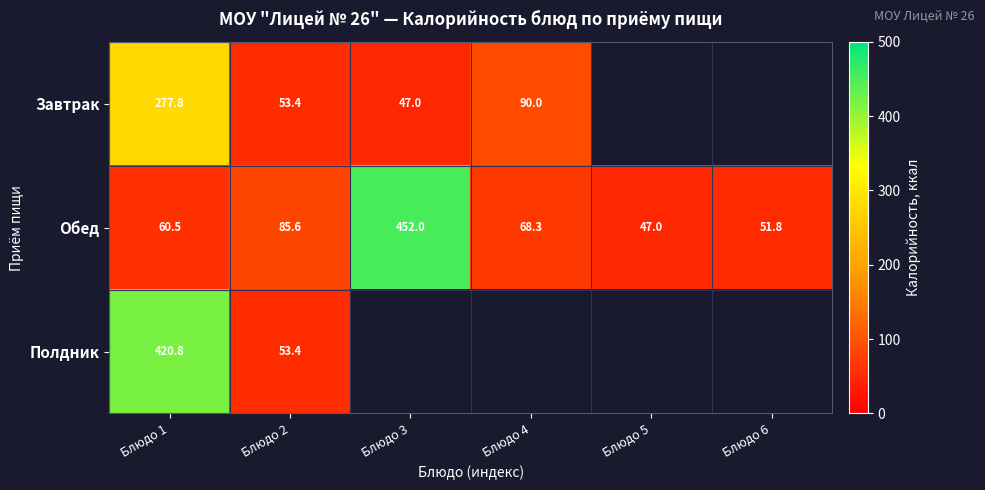

At which label is Полдник closest to 237?

Блюдо 2